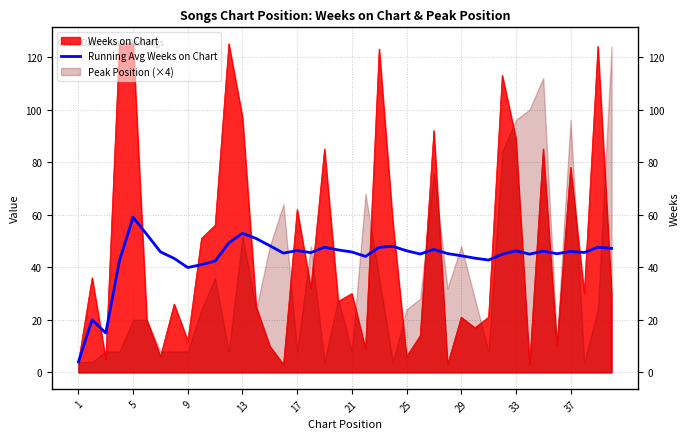

The chart shows a value of 45.0 at 33. True or false?

True